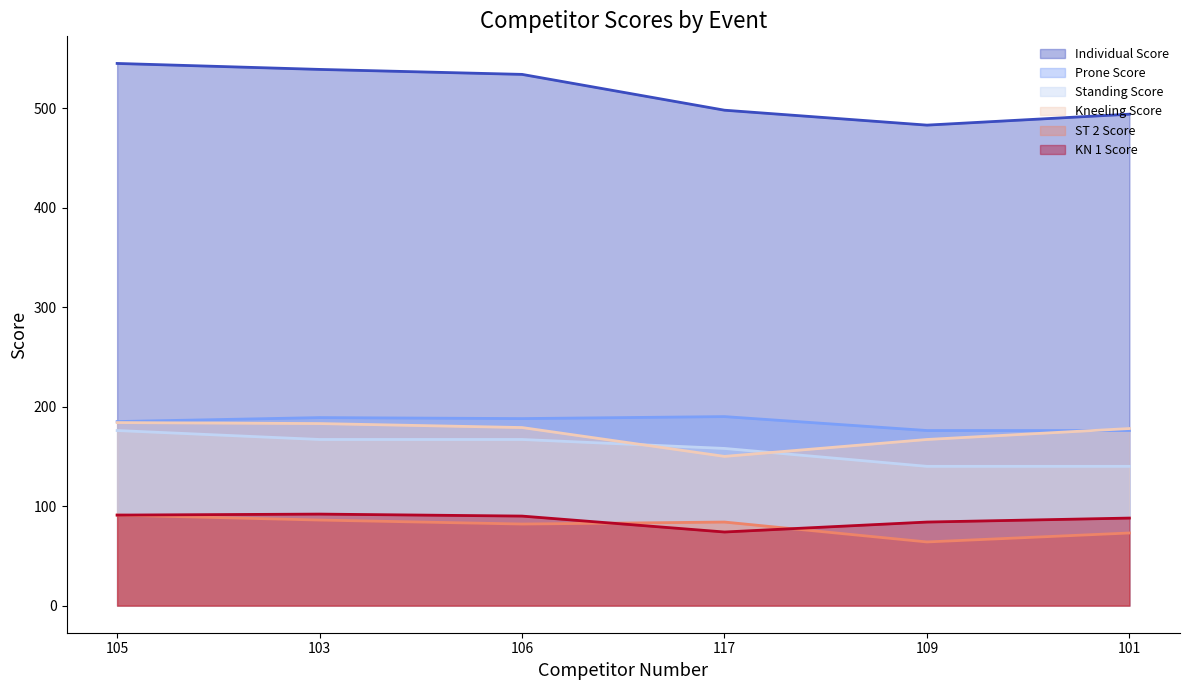

The Prone Score series shows 324 at 117. True or false?

False